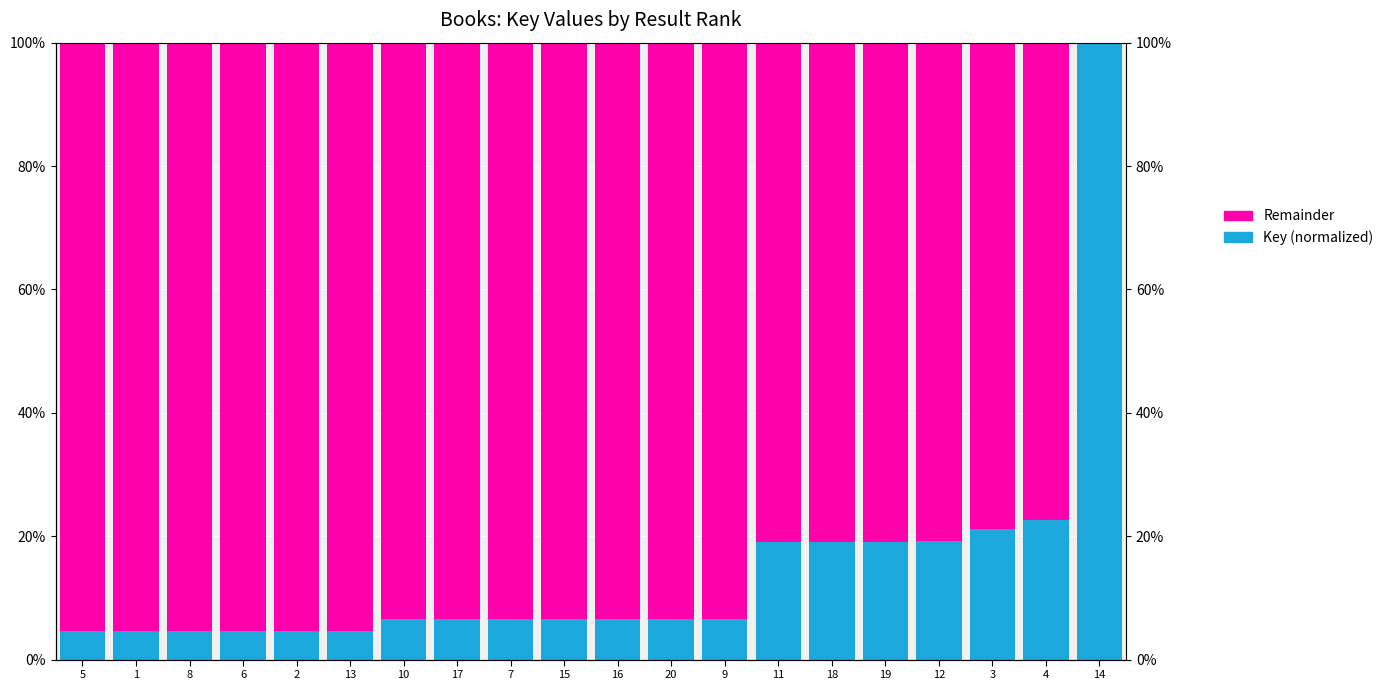

What is the difference between the second highest and minimum values in the Remainder series?

95.3